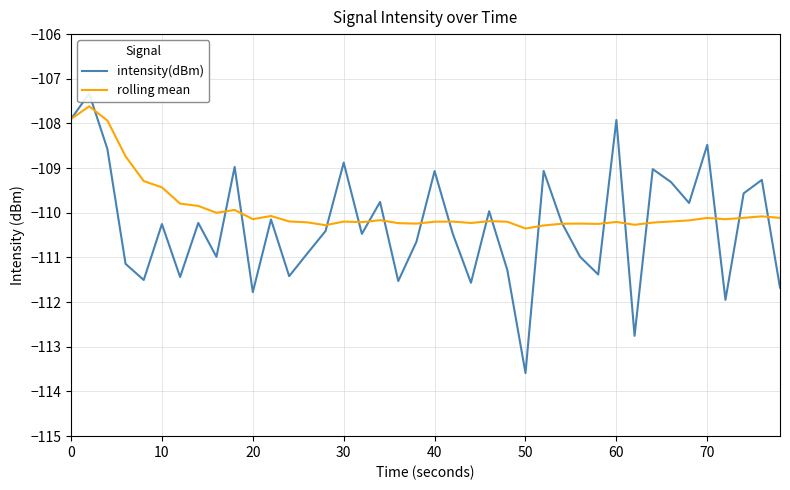

Is this an area chart (filled region under the line)?

No